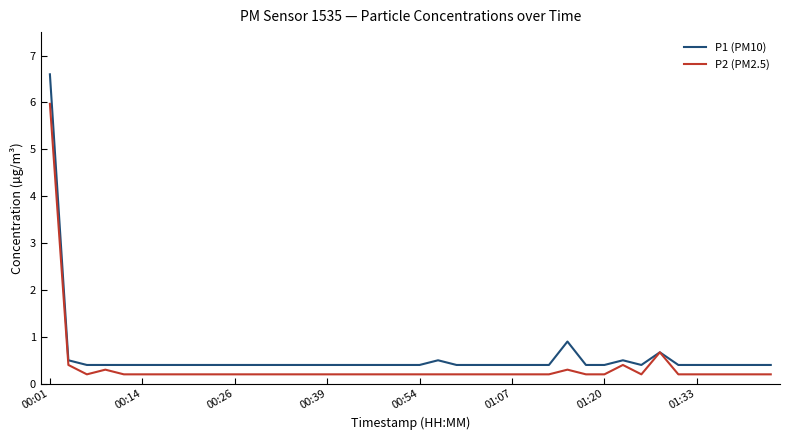

Which series has the widest spread of values?

P1 (PM10)